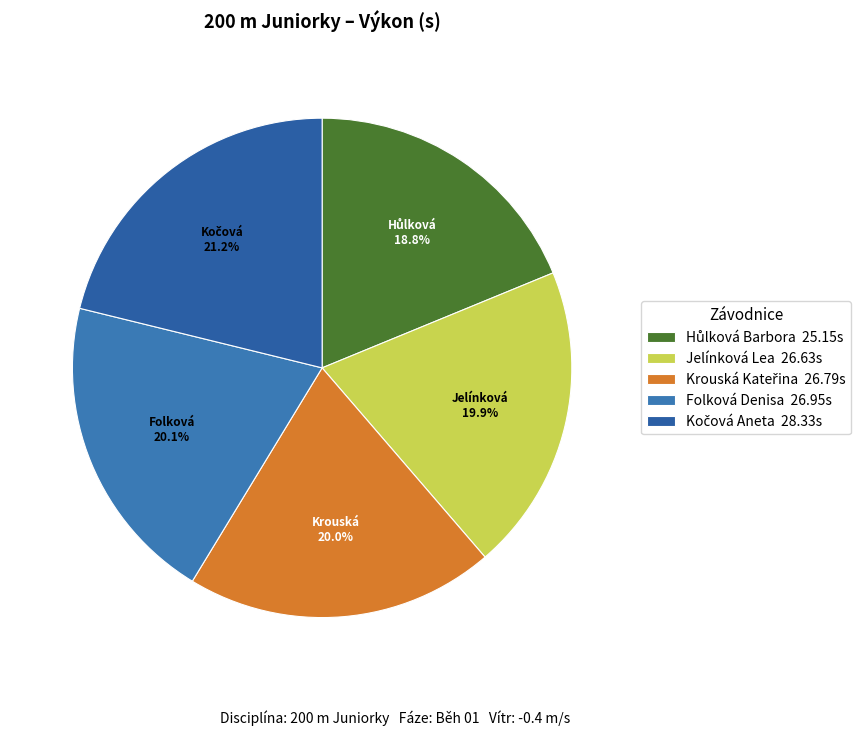

How many slices are in this pie chart?

5